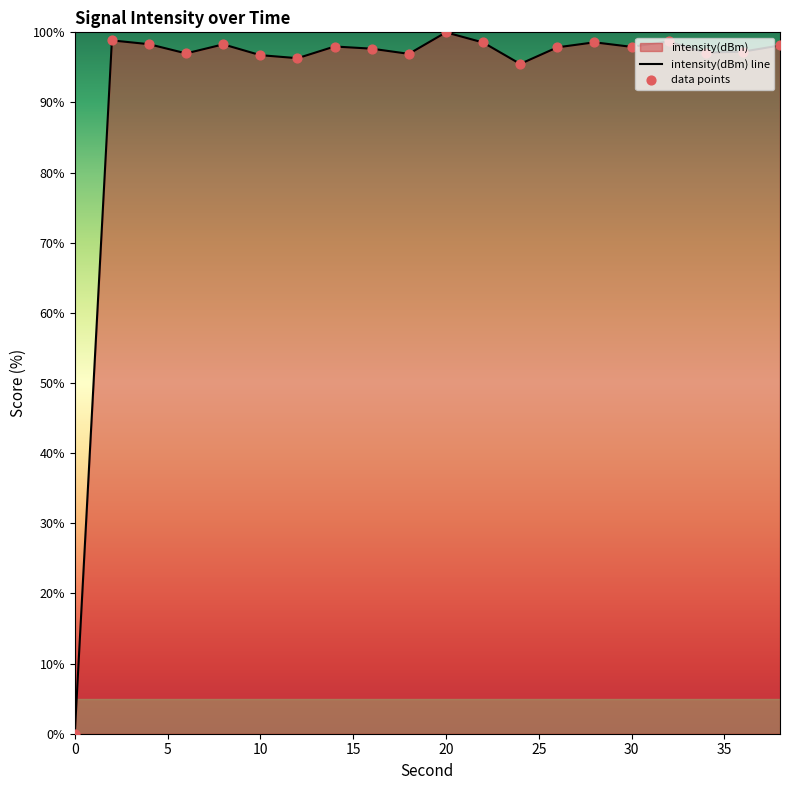

Is the value of data points at 25 greater than the value of intensity(dBm) line at 10?

No